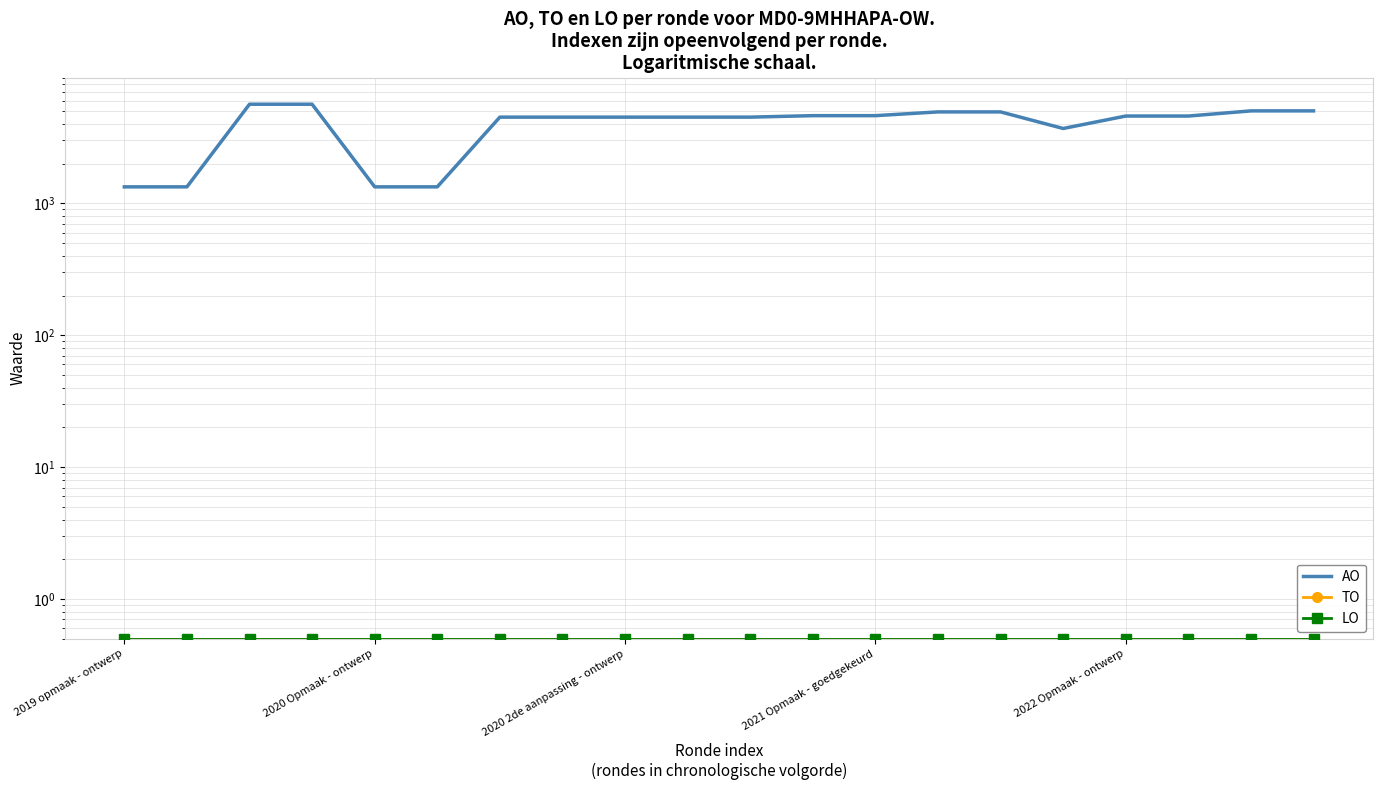

Is the value of LO at 2020 Opmaak - ontwerp greater than the value of AO at 6?

No